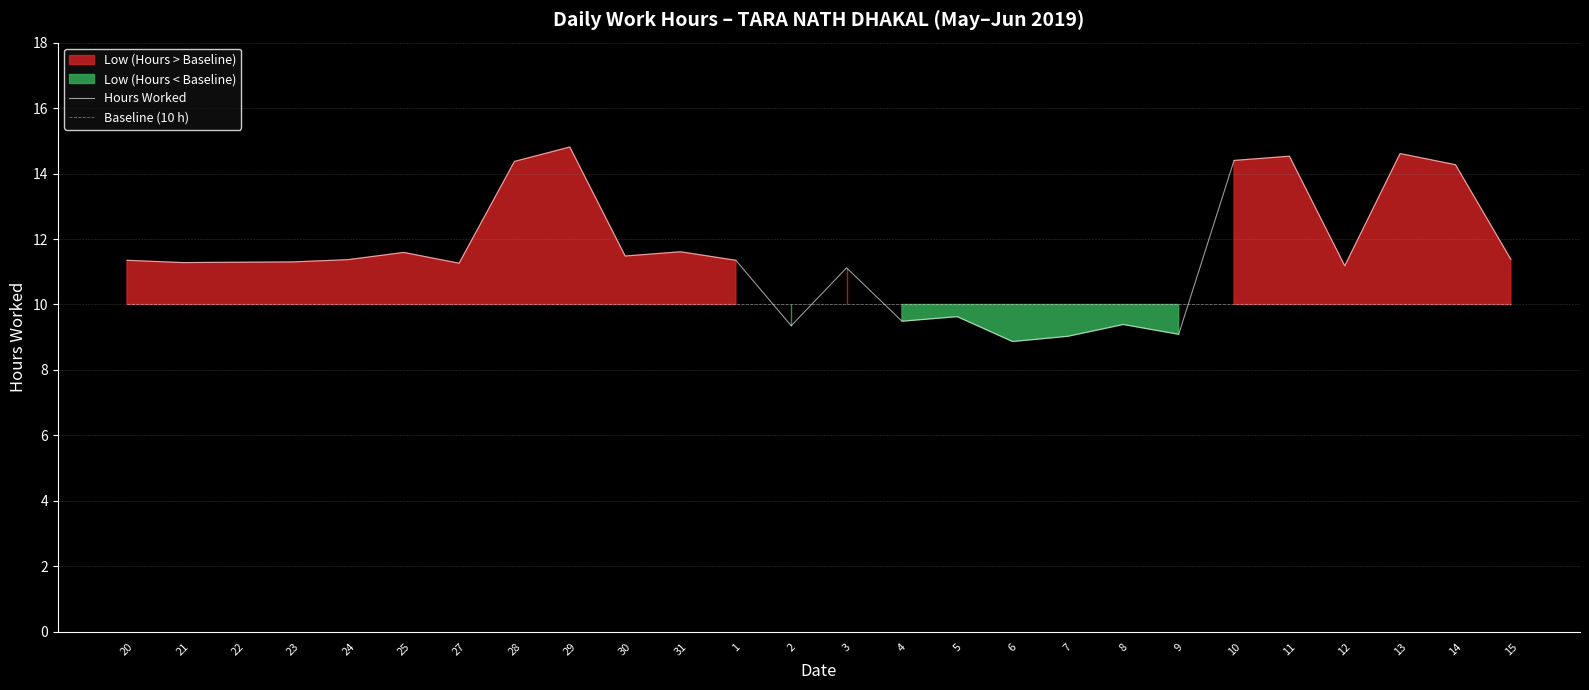

Count the number of categories in the chart.

26